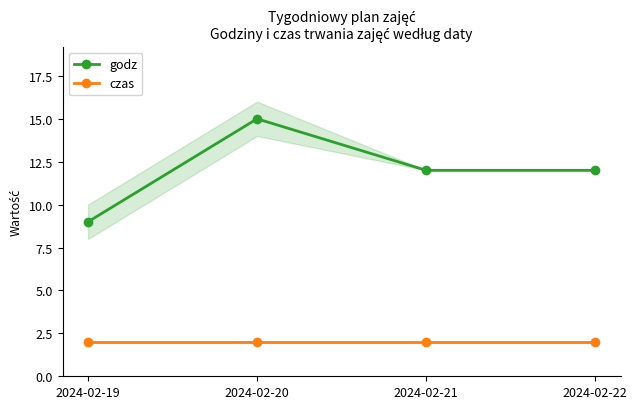

True or false: godz and czas intersect in this chart.

False